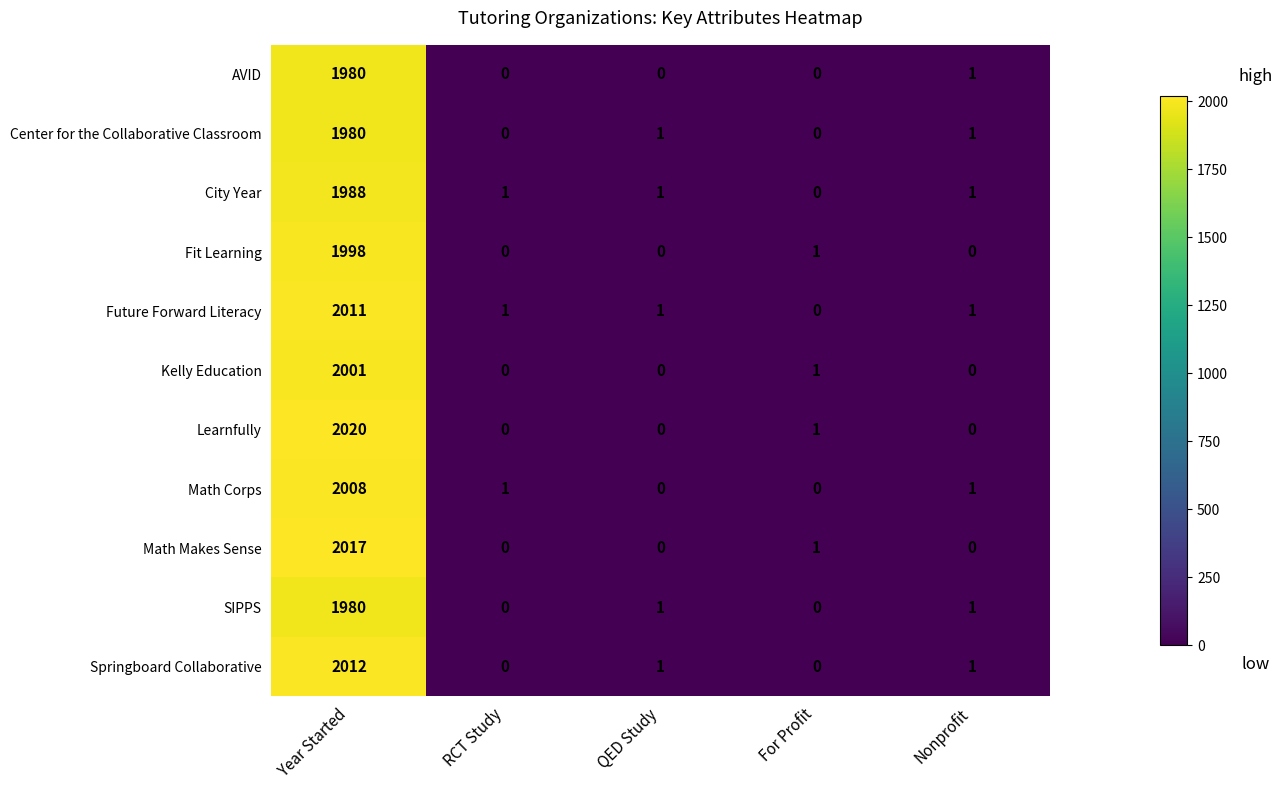

The value of Math Corps at Year Started is 908. True or false?

False